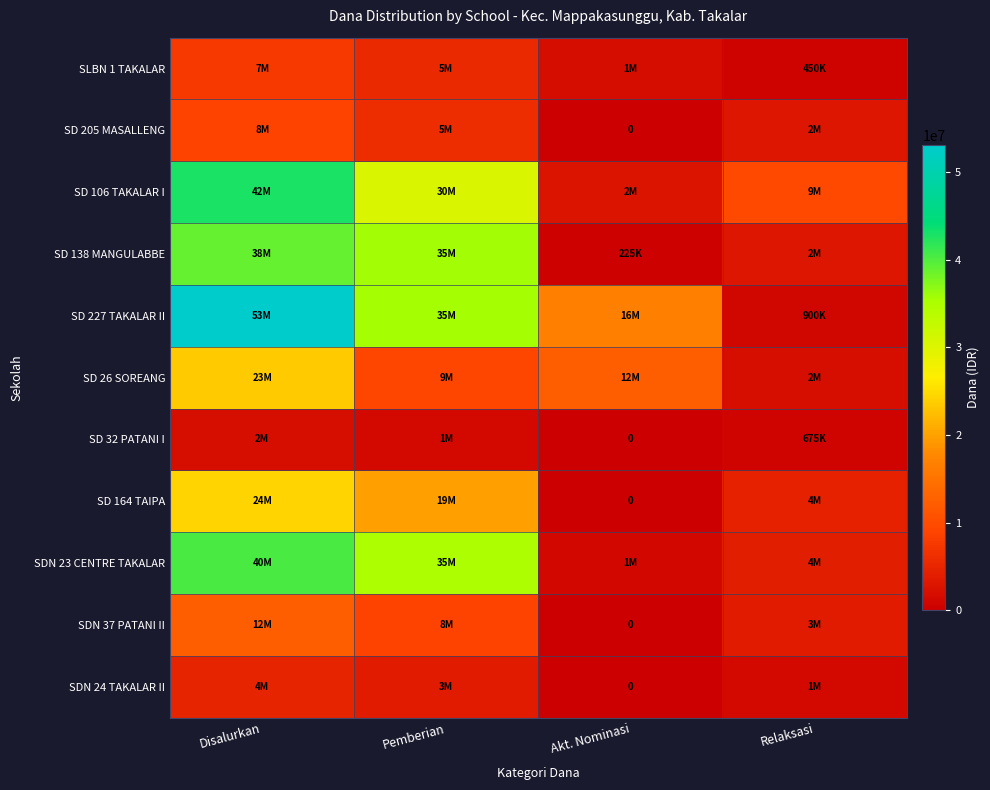

What is the greatest value displayed?

53100000